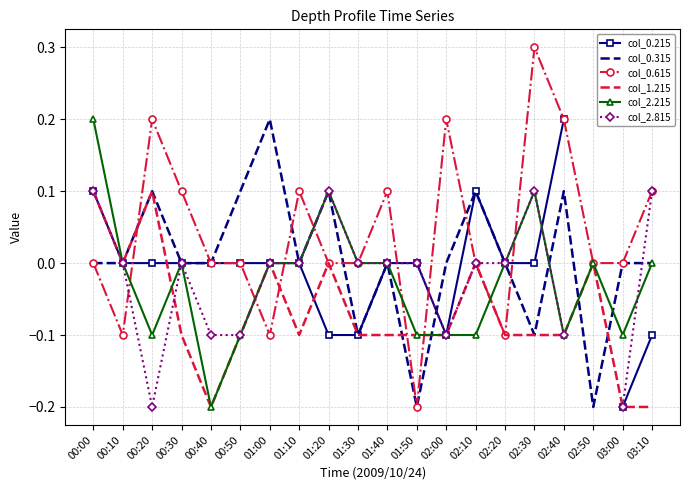

How many values in the col_0.615 series exceed 0?

8